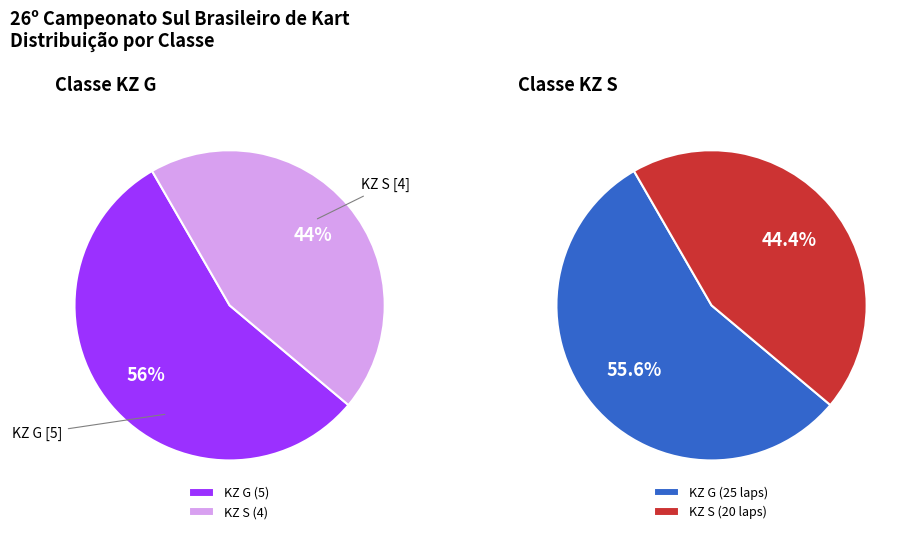

To the nearest percent, what is the combined percentage of KZ S and KZ G?

100%